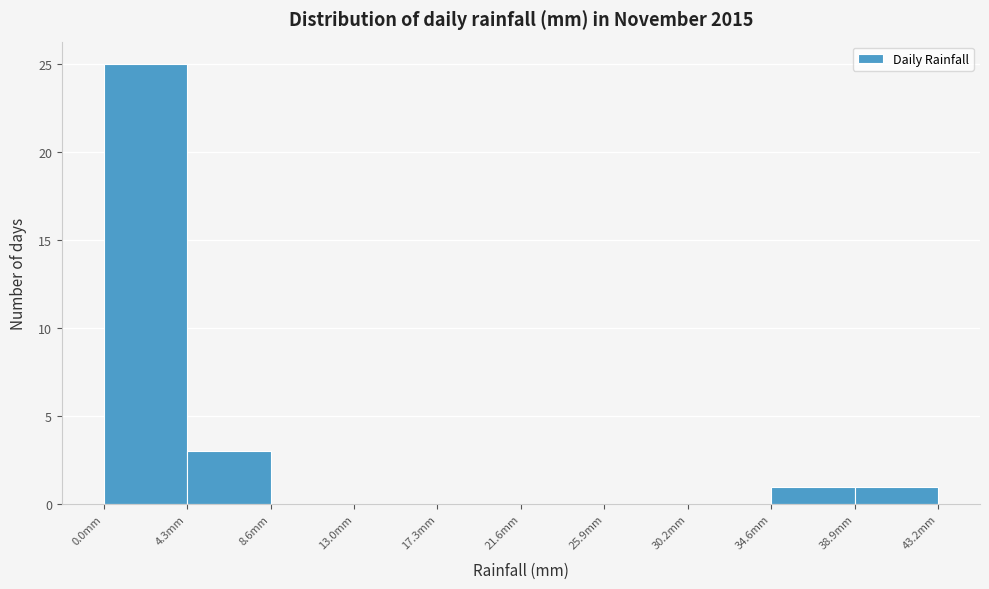

Reading left to right, list every bar in this chart as the range it spans on the x-axis followed by its height. Neither the bar edges nor the heights are printed on the chart, so give them approximately, as read against the axes.

0.0 to 4.5: 25
4.5 to 8.5: 3
8.5 to 13.0: 0
13.0 to 17.5: 0
17.5 to 21.5: 0
21.5 to 26.0: 0
26.0 to 30.0: 0
30.0 to 34.5: 0
34.5 to 39.0: 1
39.0 to 43.0: 1